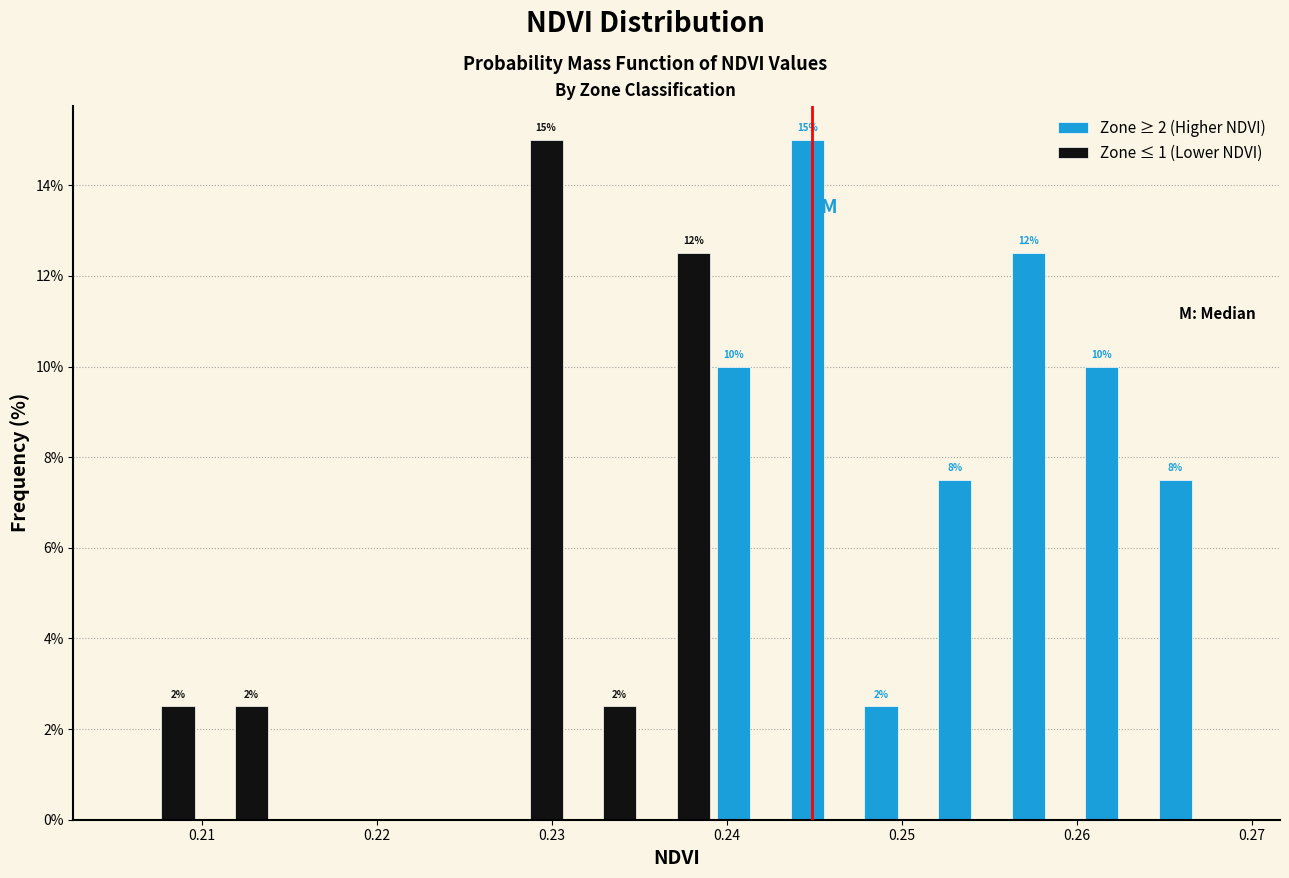

In the Zone ≥ 2 (Higher NDVI) series, which range on the x-axis has the tallest bar?

0.243 to 0.248